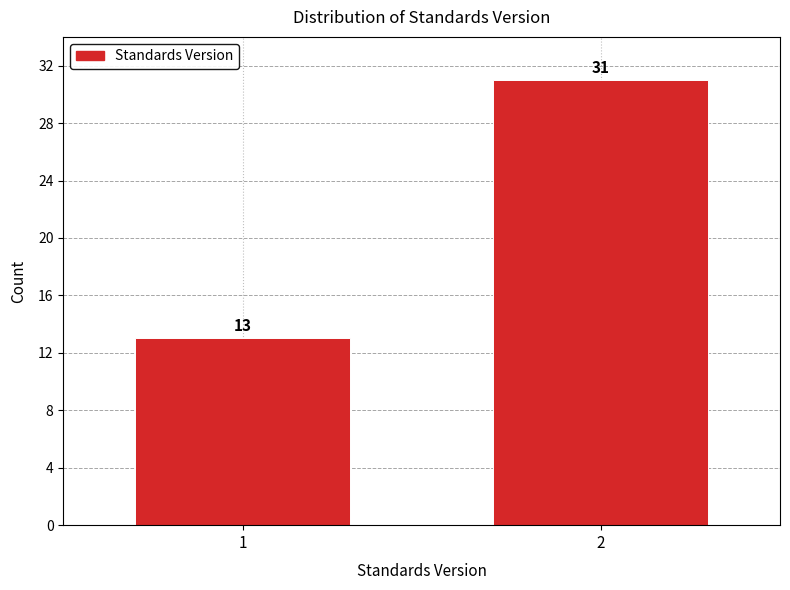

Reading left to right, transcribe all the data shown in this chart.

13	31